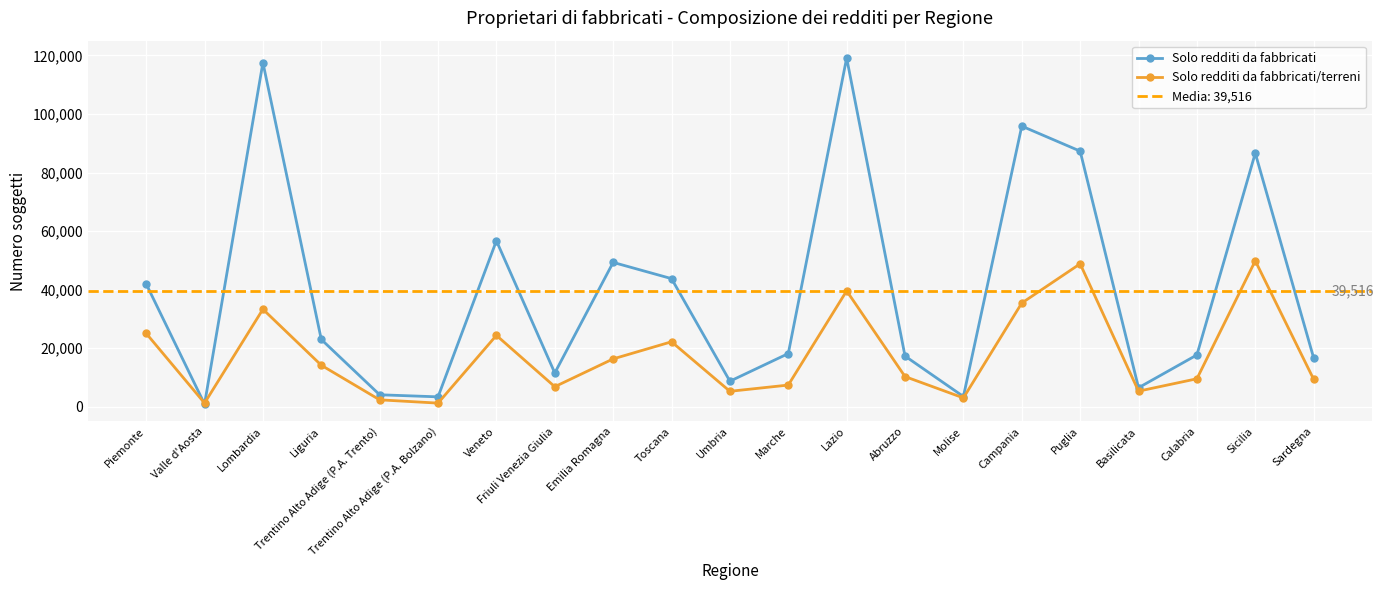

At which category does Solo redditi da fabbricati reach its first local valley?

Valle d'Aosta